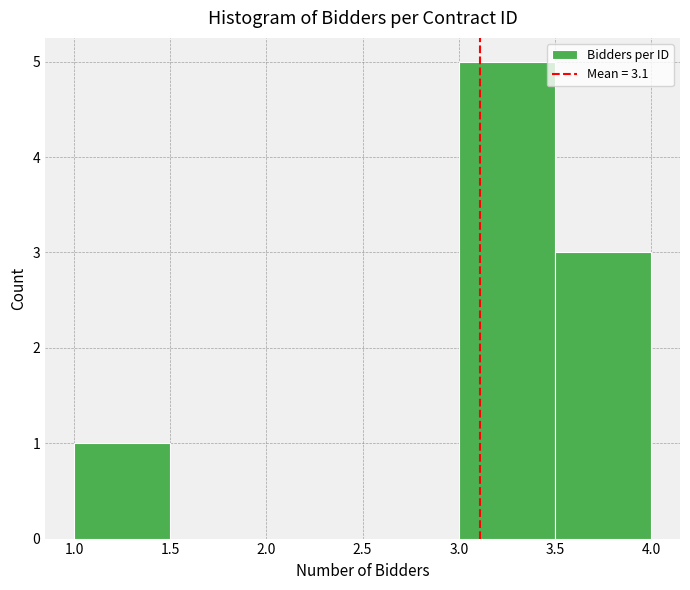

What is the height of the bar covering 3.5 to 4.0 on the x-axis? The values are not printed on the chart, so give them approximately, as read against the axis.

3